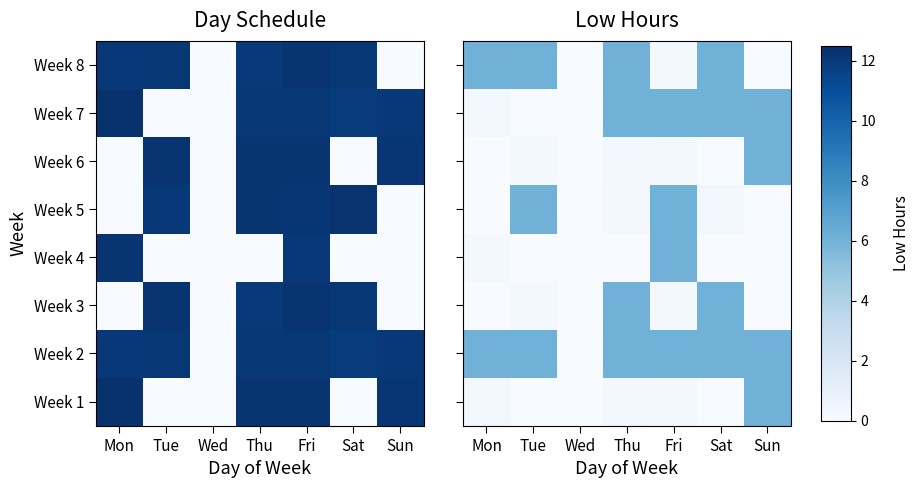

Count the number of categories in the chart.

7